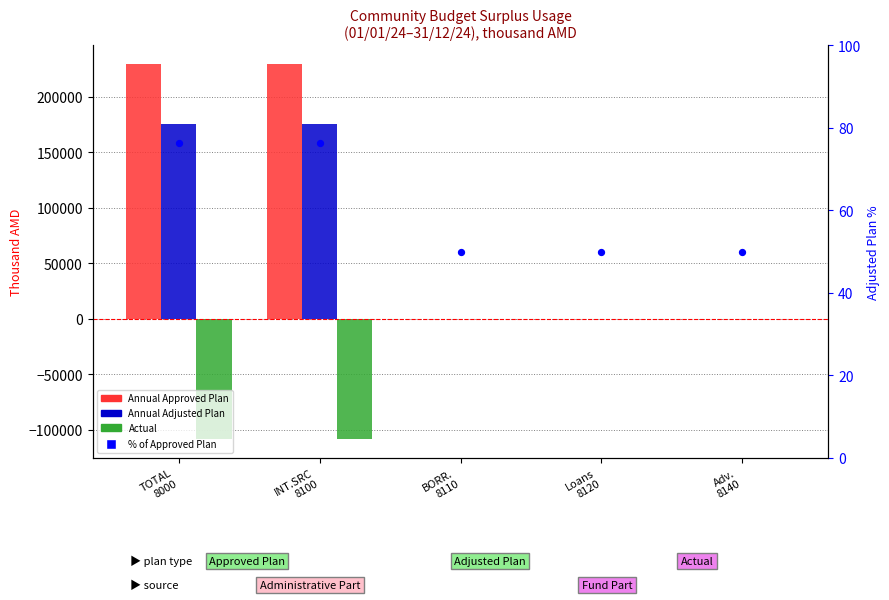

Which series has the largest total across all categories?

Annual Approved Plan